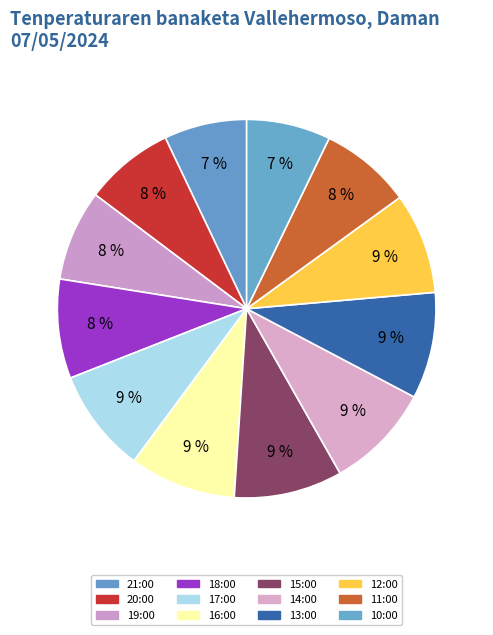

Approximately how many times larger is the value at 21:00 compared to 17:00?

0.8